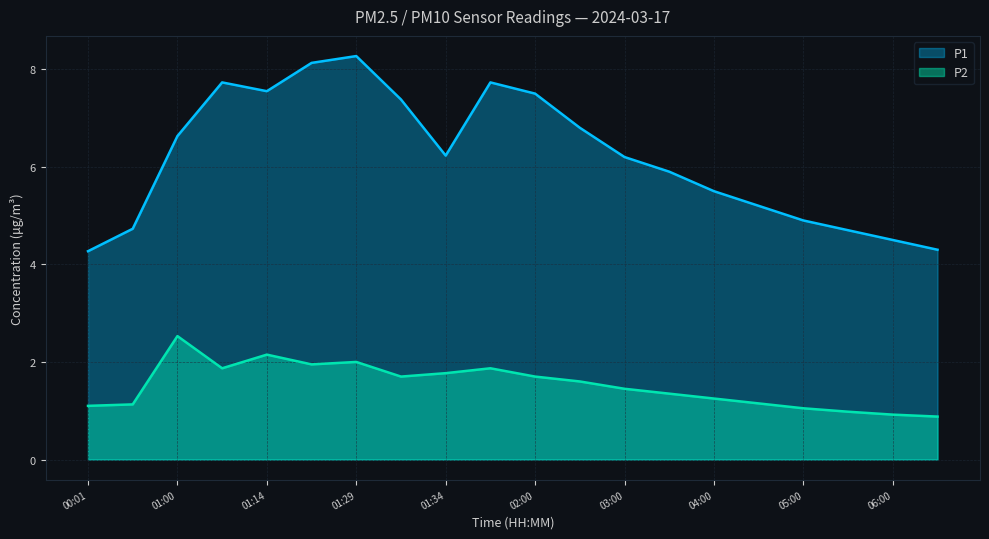

True or false: P2 and P1 cross at least once.

False